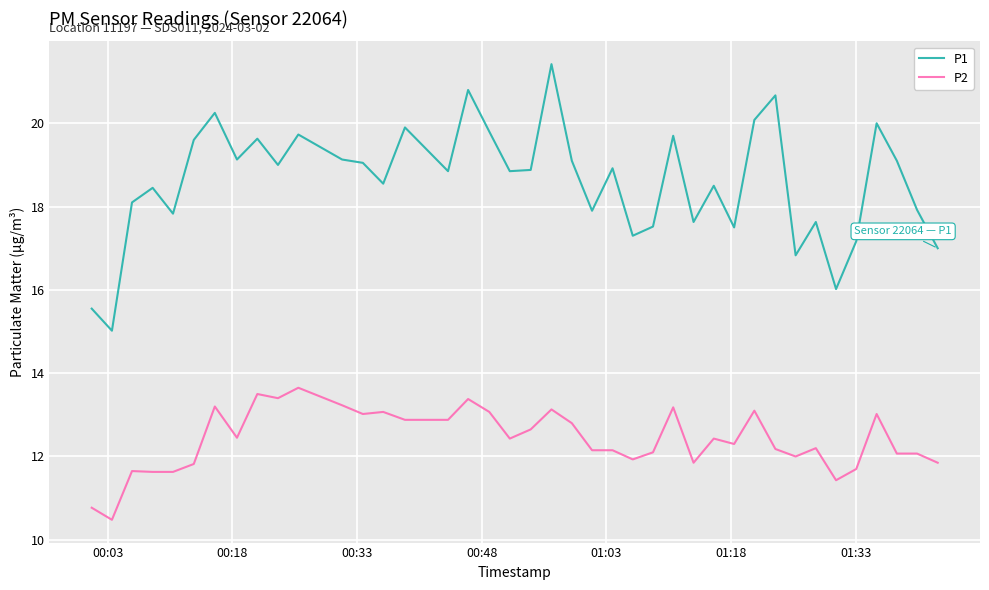

What is the difference between the maximum and minimum values in the P2 series?

3.2